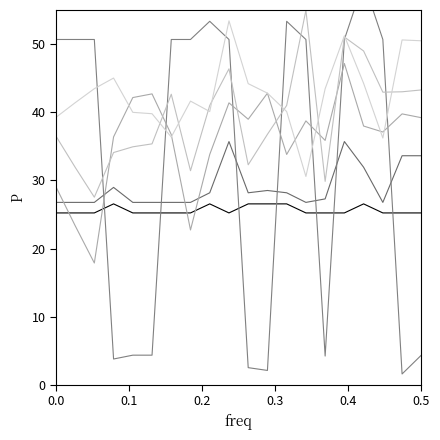

In Total de Rendimentos Brutos, how many points are lower than both neighbors (excluding endpoints)?

3